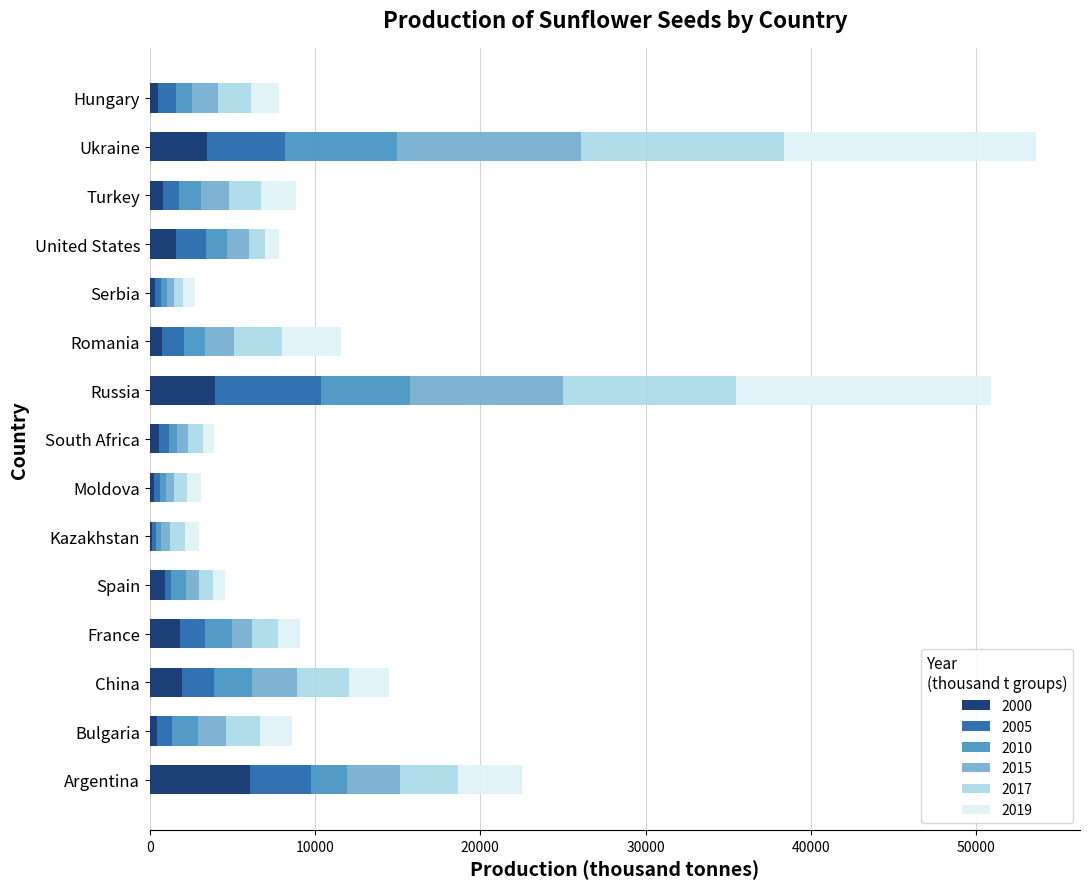

What is the maximum value for 2000?

6069.7